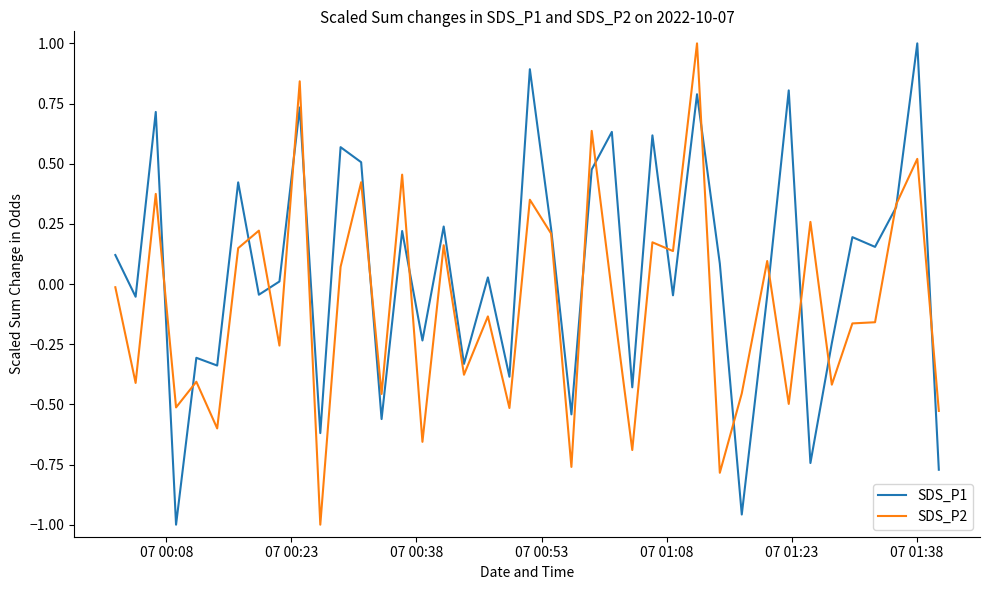

What is the greatest value displayed?

1.0